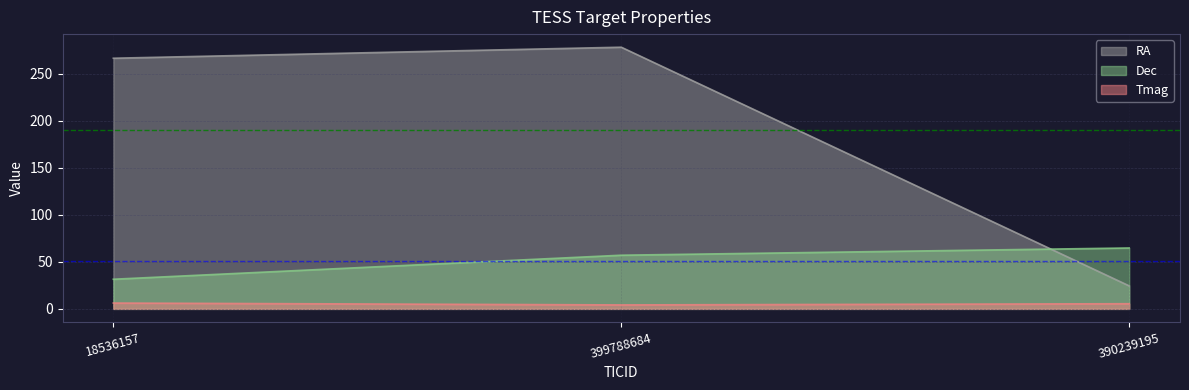

Reading right to left, transcribe all the data shown in this chart.

RA: 390239195=24.4	399788684=278.1	18536157=266.4
Dec: 390239195=64.7	399788684=57.0	18536157=31.5
Tmag: 390239195=5.5	399788684=4.2	18536157=6.2